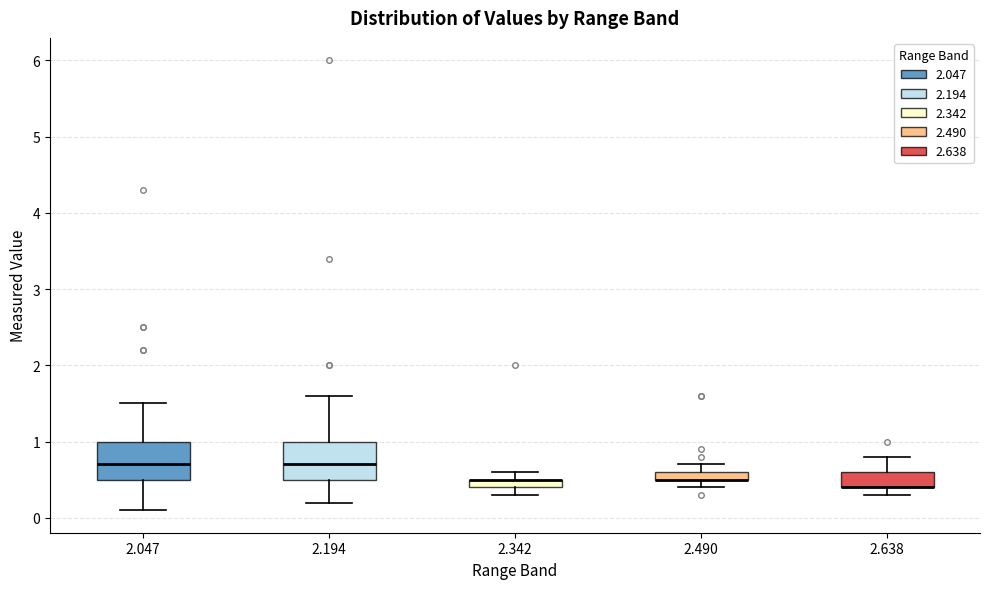

Where does the lower whisker of the box at x = 2.342 end on the y-axis? The values are not printed on the chart, so give them approximately, as read against the axis.

0.3